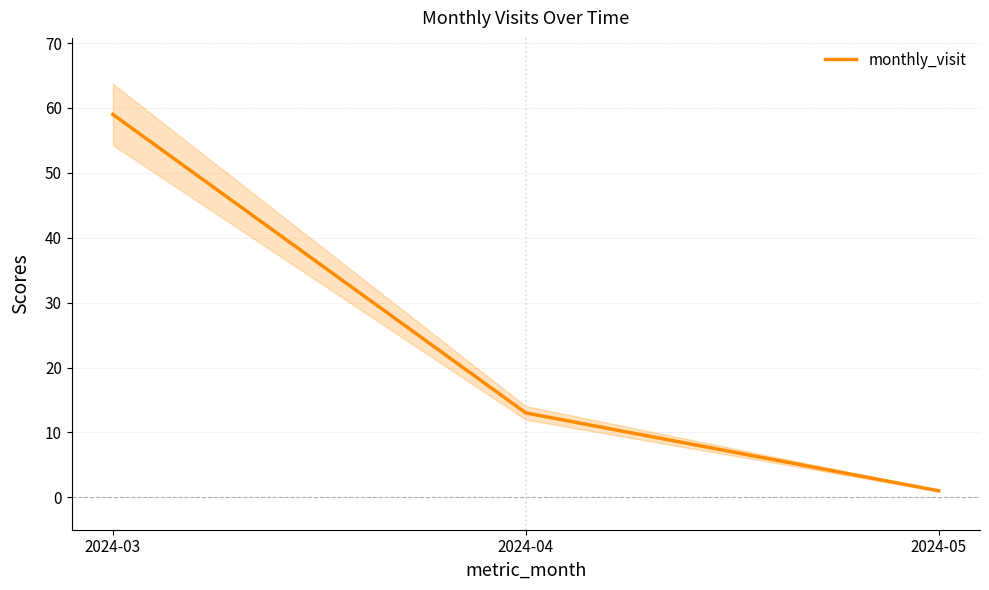

What is the value of the 1st point from the left?

59